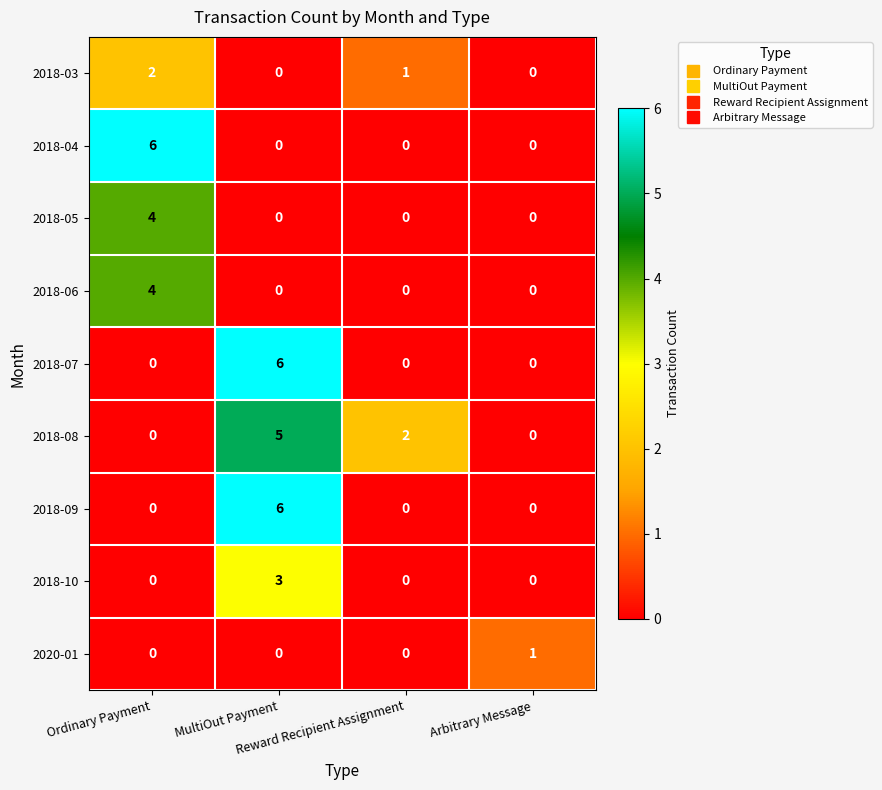

How many 2020-01 values are between 0 and 1?

4